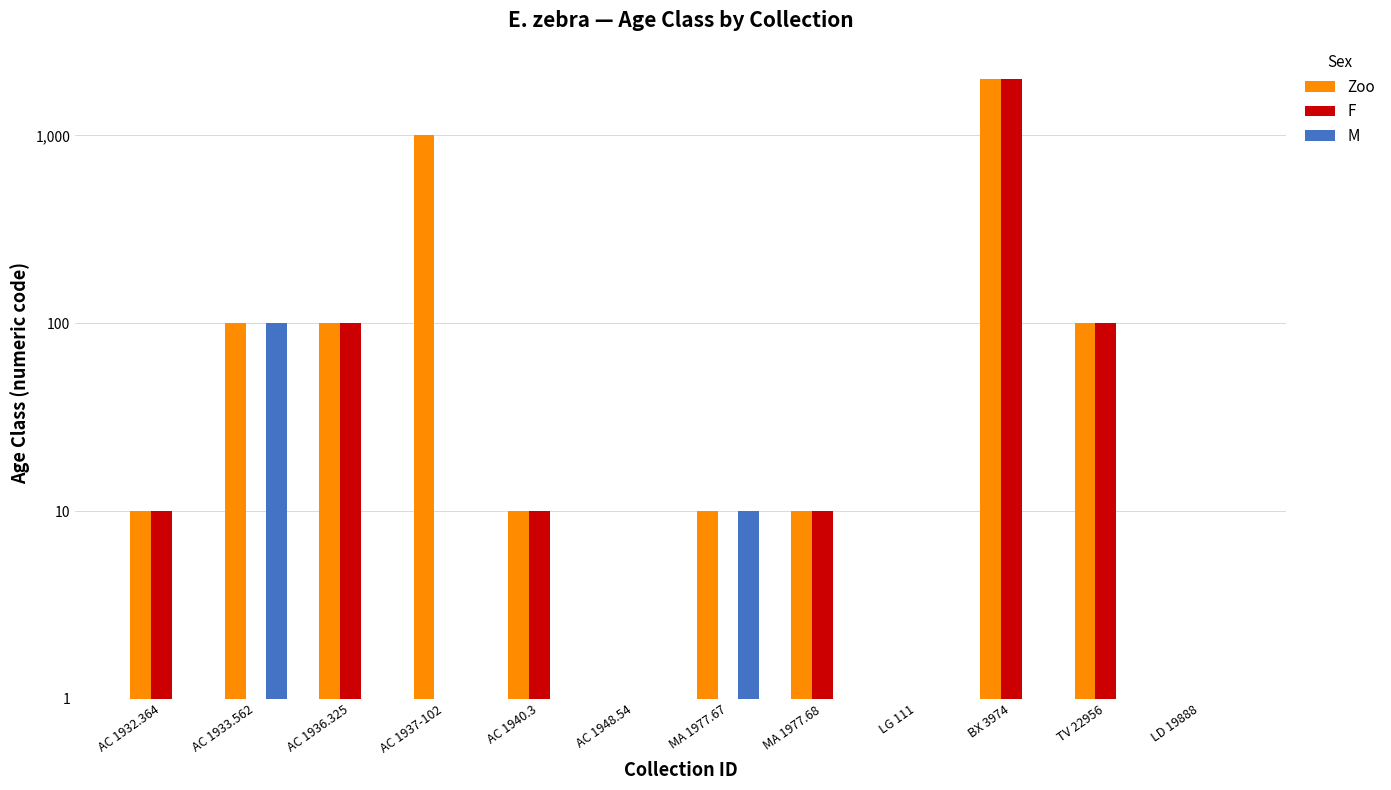

What is the sum of the Zoo values at MA 1977.67 and AC 1932.364?

20